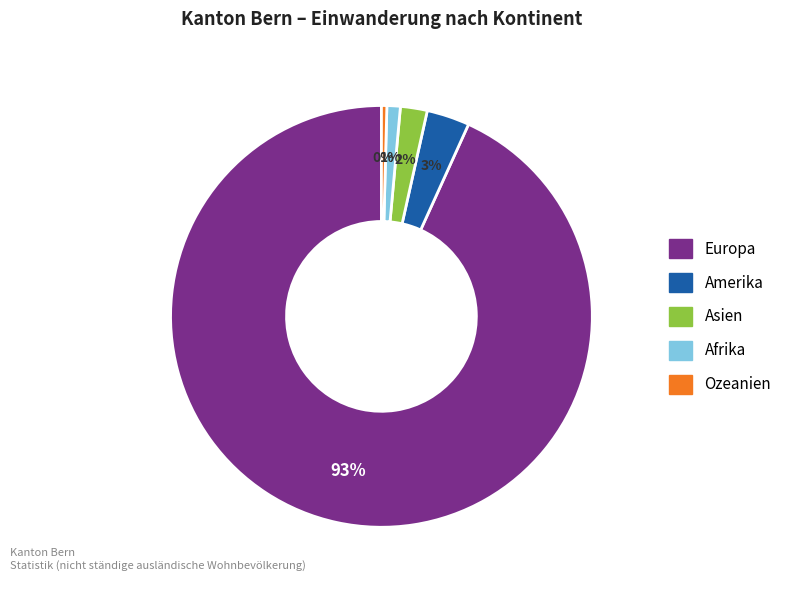

What is the ratio of the value at Afrika to the value at Amerika?

0.3